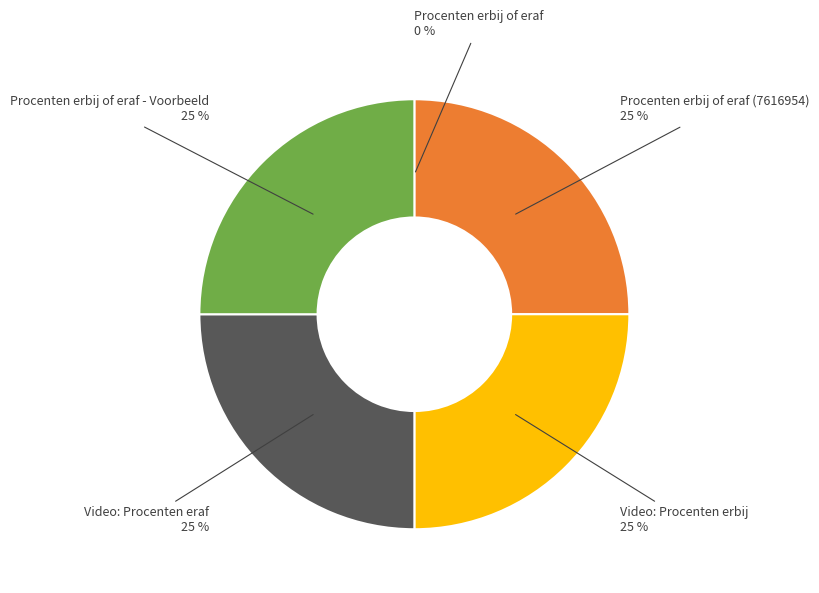

To the nearest percent, what percentage of the pie is Video: Procenten erbij?

25%